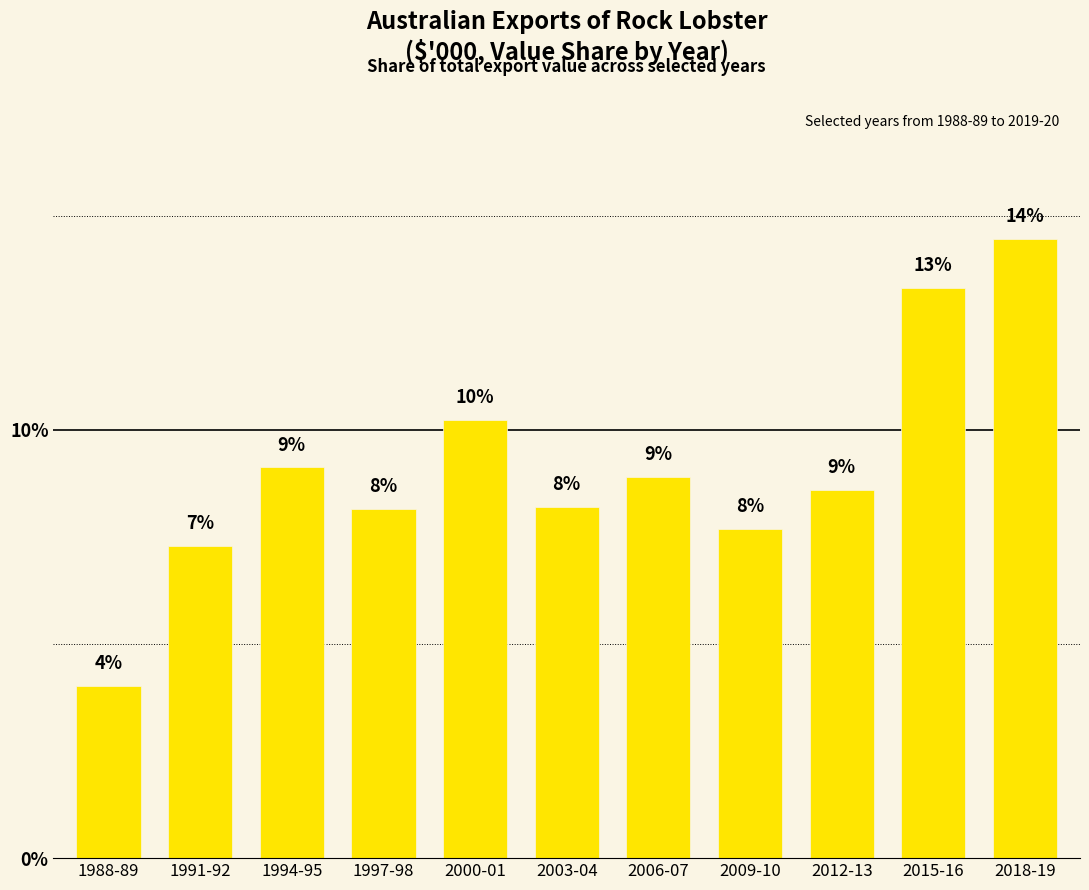

How many bars are there in total?

11